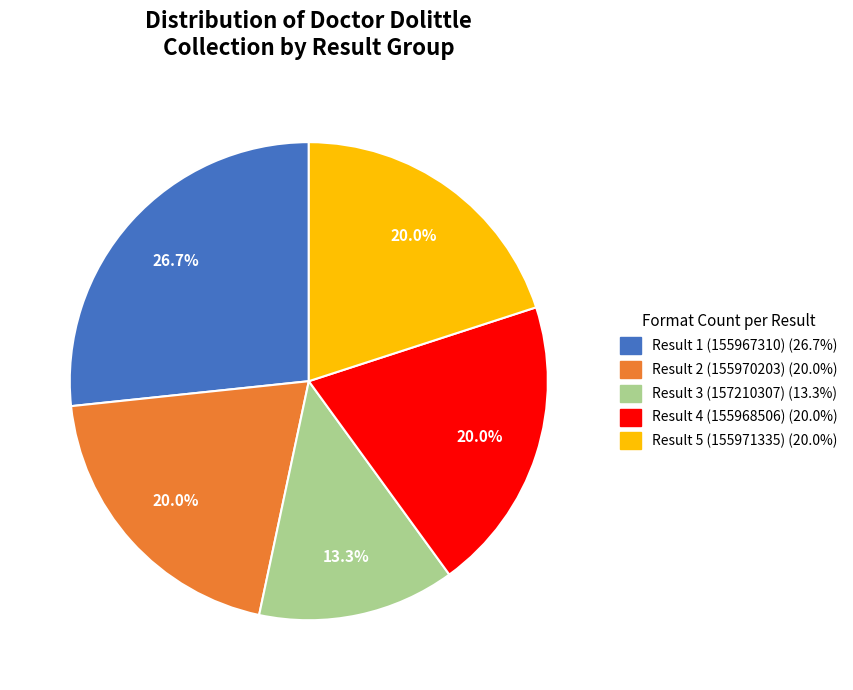

True or false: Result 2 (155970203) accounts for 15% of the total.

False